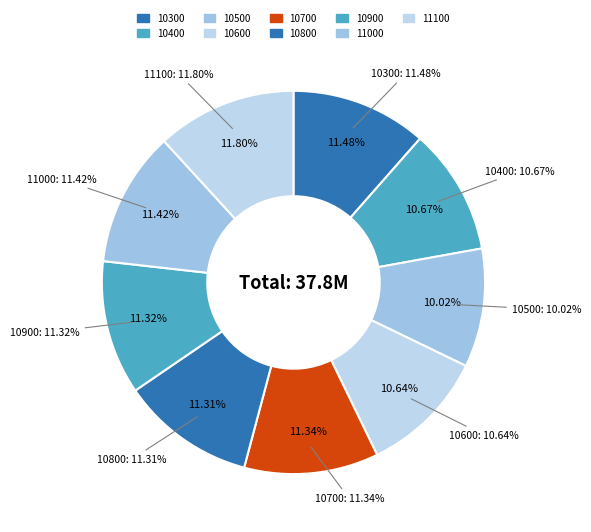

Is the sum of 10400 and 10500 greater than half?

No